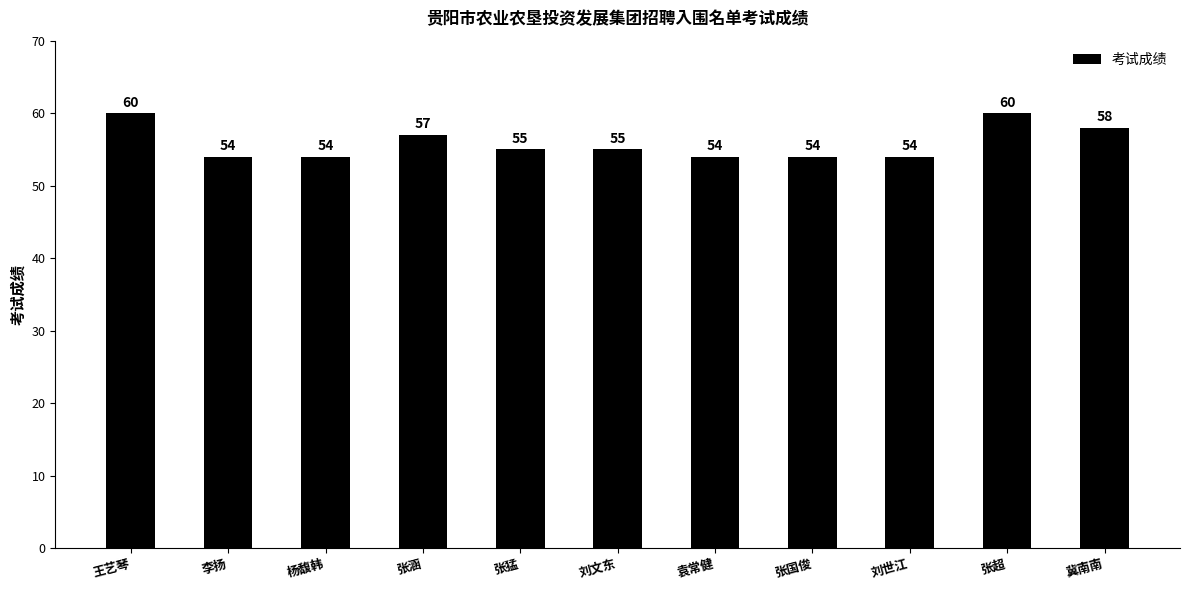

What is the minimum value shown in the chart?

54